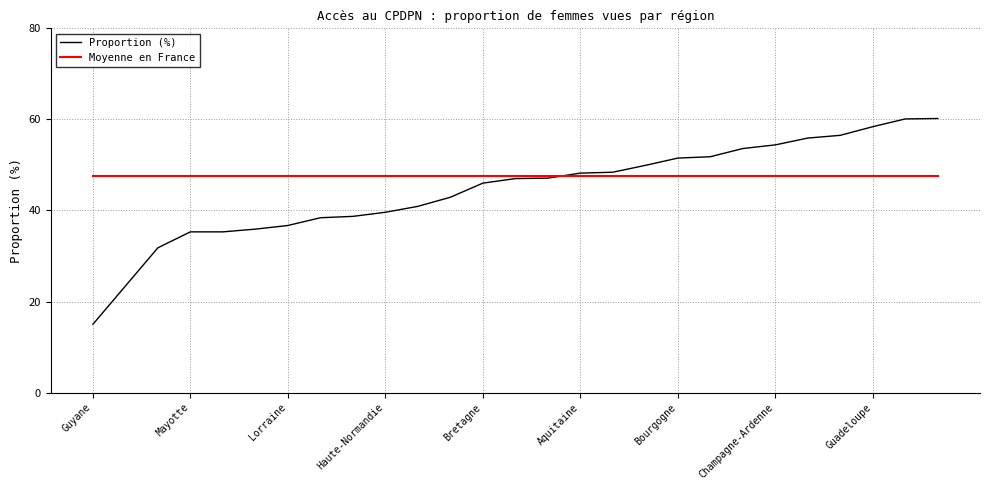

Which series has the widest spread of values?

Proportion (%)